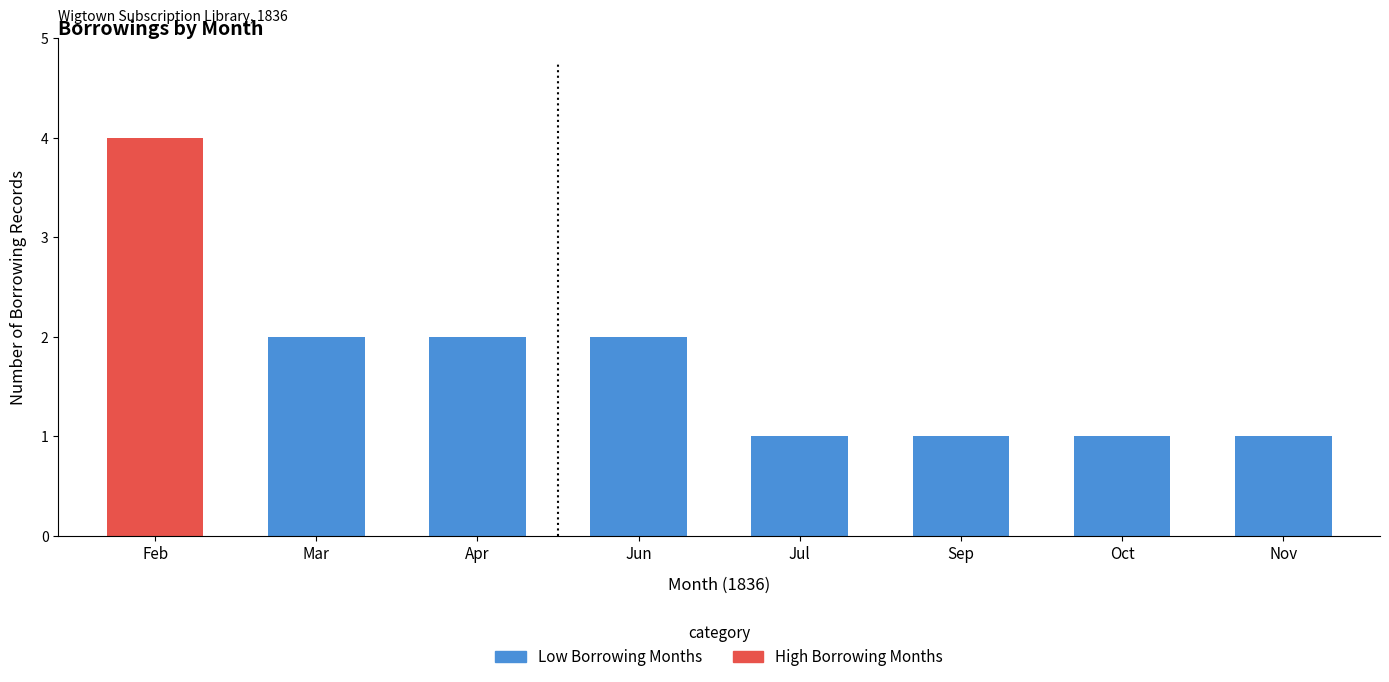

What is the ratio of the value at 4 to the value at 6?

1.0